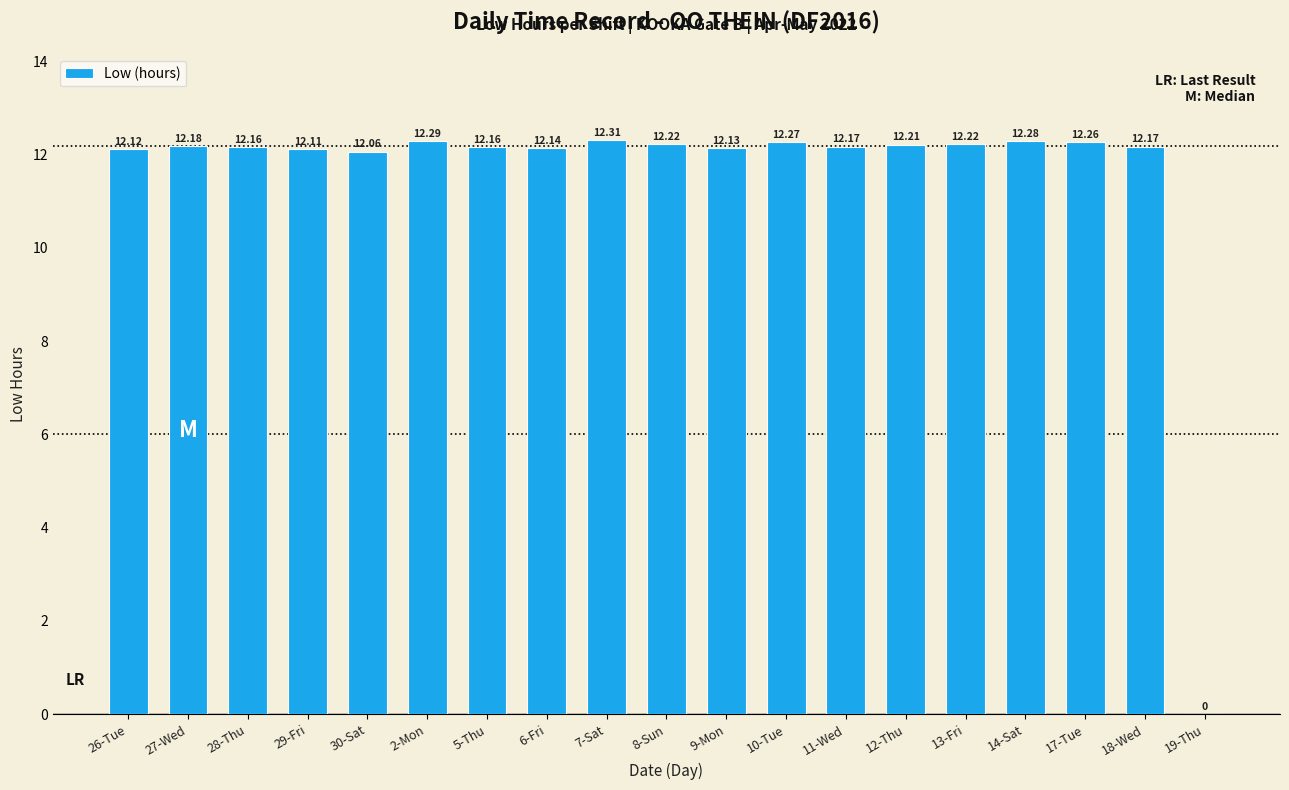

What is the sum of all values?

219.5